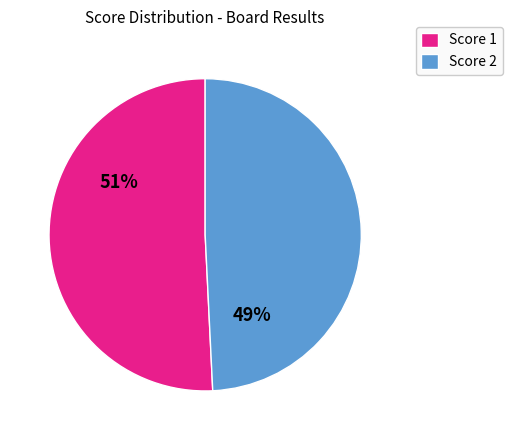

Does any single category account for the majority?

Yes